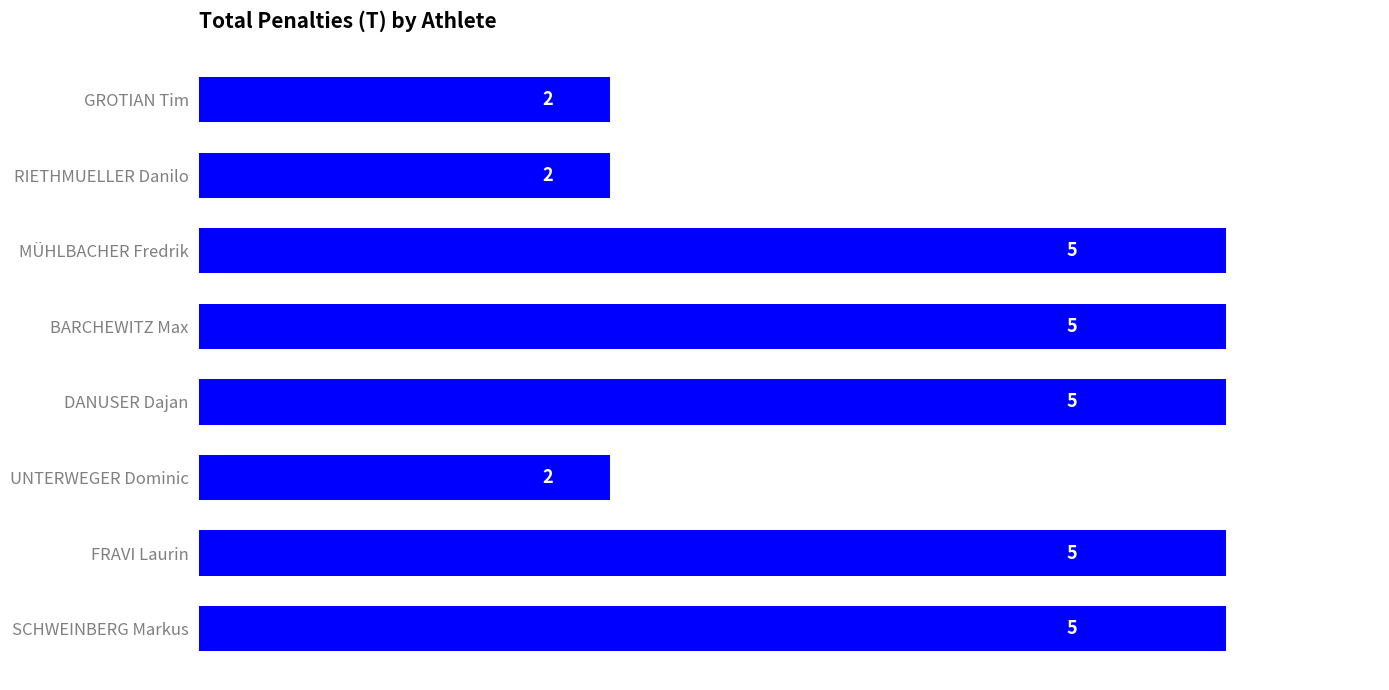

Is it true that the value at MÜHLBACHER Fredrik is 7?

False